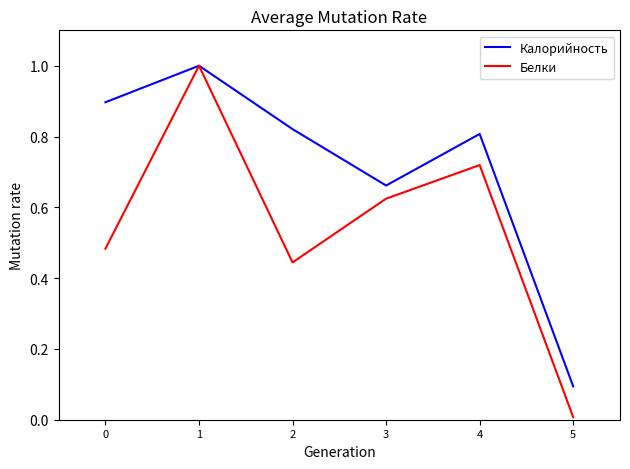

What is the difference between the maximum and minimum values in the Калорийность series?

0.9